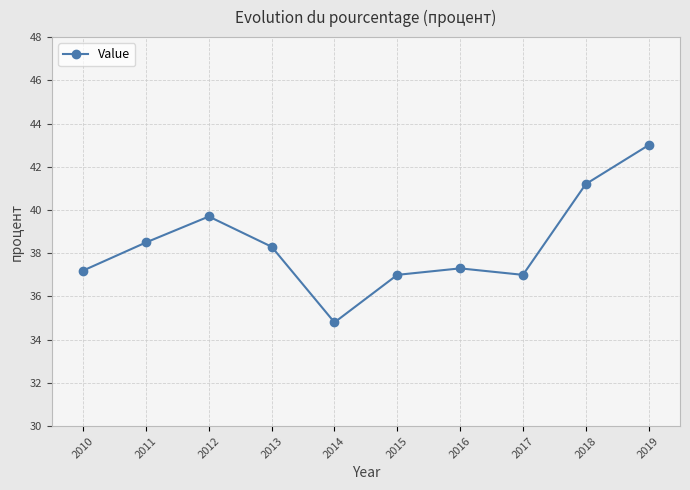

Which has a higher value, 2015 or 2013?

2013